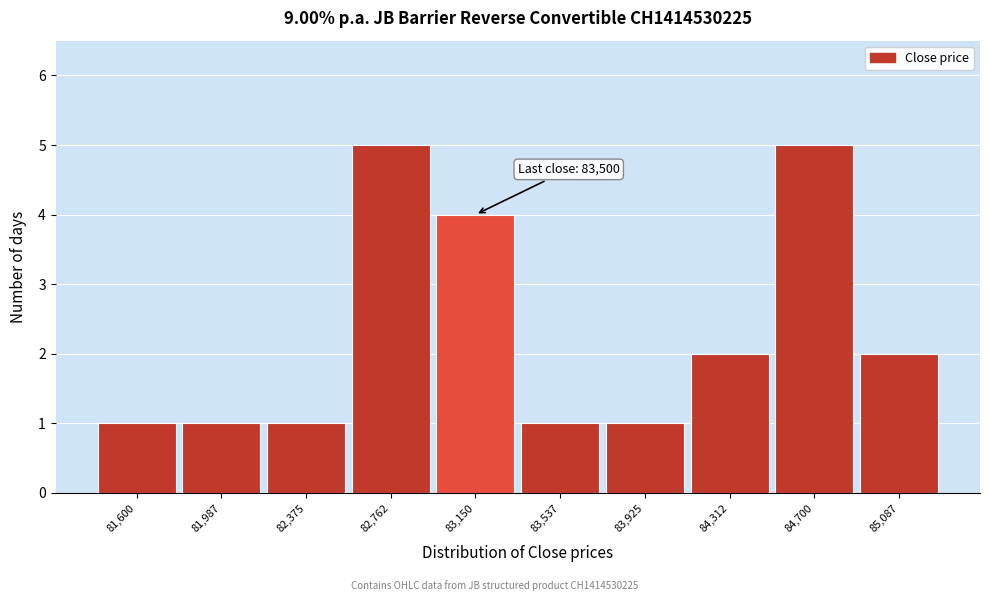

Reading left to right, transcribe all the data shown in this chart.

81,600=1	81,987=1	82,375=1	82,762=5	83,150=4	83,537=1	83,925=1	84,312=2	84,700=5	85,087=2